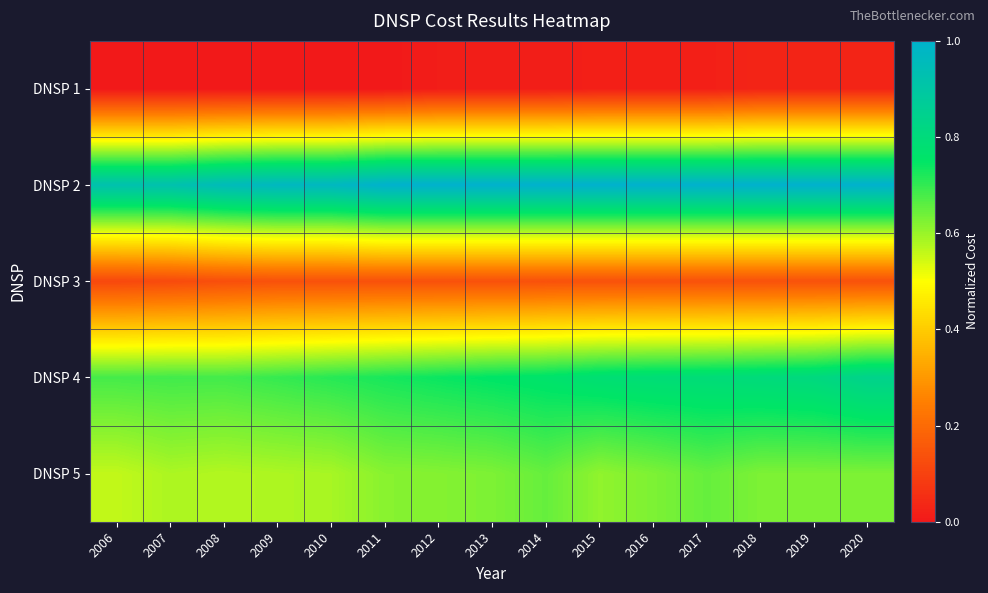

Which has a higher value, 2011 or 2007?

2011